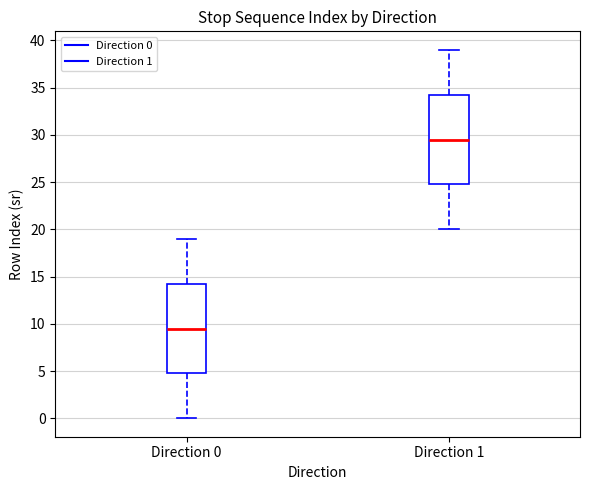

Where does the upper whisker of the box for Direction 1 end on the y-axis? The values are not printed on the chart, so give them approximately, as read against the axis.

39.0